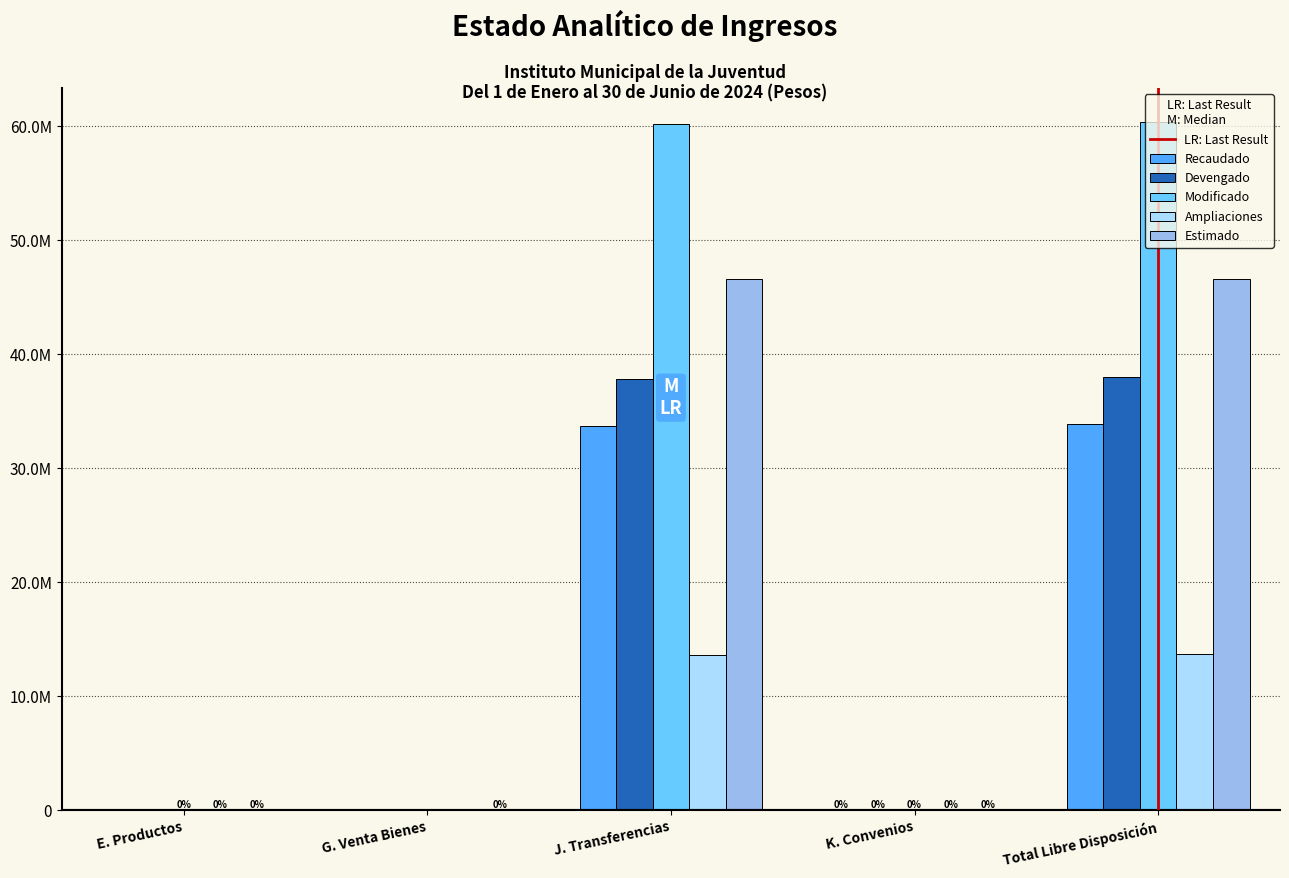

Are the bars grouped side by side (vs. stacked)?

Yes